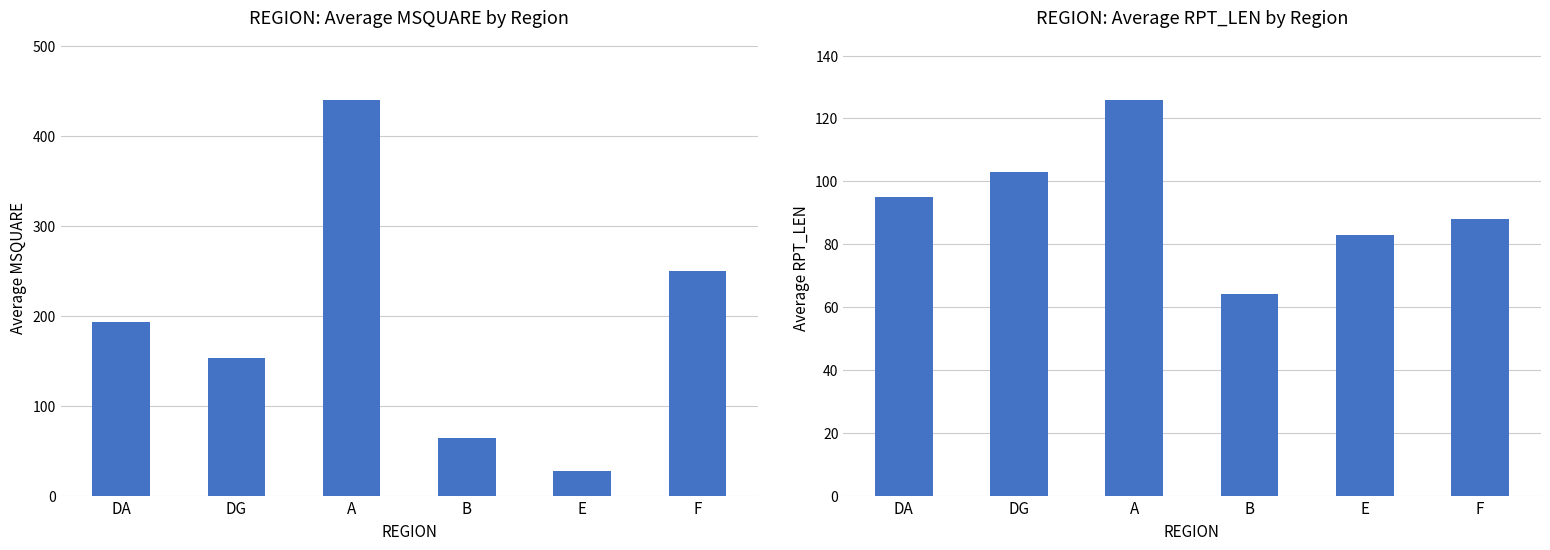

Is the value of Average RPT_LEN at E greater than the value of Average MSQUARE at B?

Yes